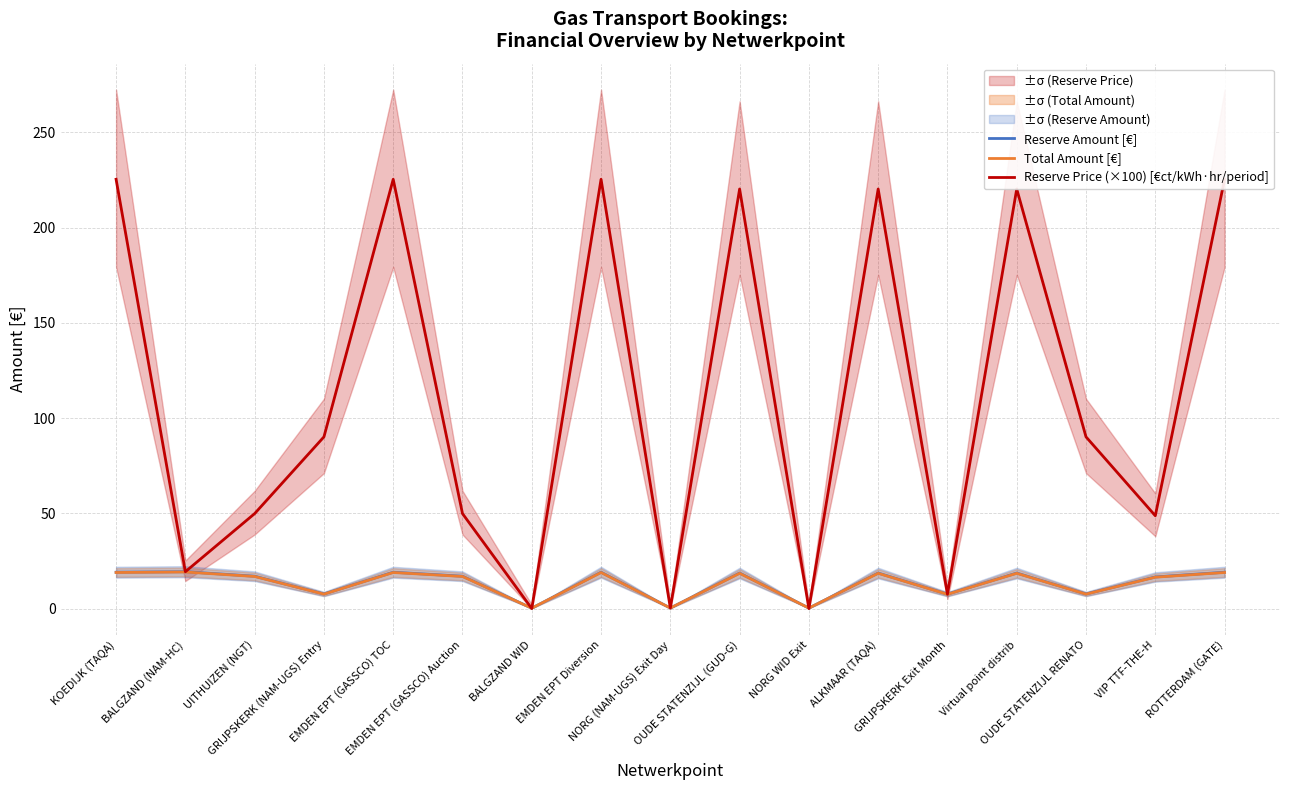

Reading right to left, list all the values displayed in this chart.

Reserve Amount [€]: 19.1	16.6	7.7	18.7	7.6	18.7	0.3	18.7	0.3	19.1	0.2	17.0	19.1	7.7	17.0	19.4	19.1
Total Amount [€]: 19.0	16.5	7.6	18.5	7.5	18.5	0.3	18.5	0.3	19.0	0.2	16.9	19.0	7.6	16.9	19.2	19.0
Reserve Price (×100) [€ct/kWh·hr/period]: 225.4	48.8	90.2	220.3	7.6	220.3	0.0	220.3	0.3	225.4	0.0	49.9	225.4	90.2	49.9	19.4	225.4